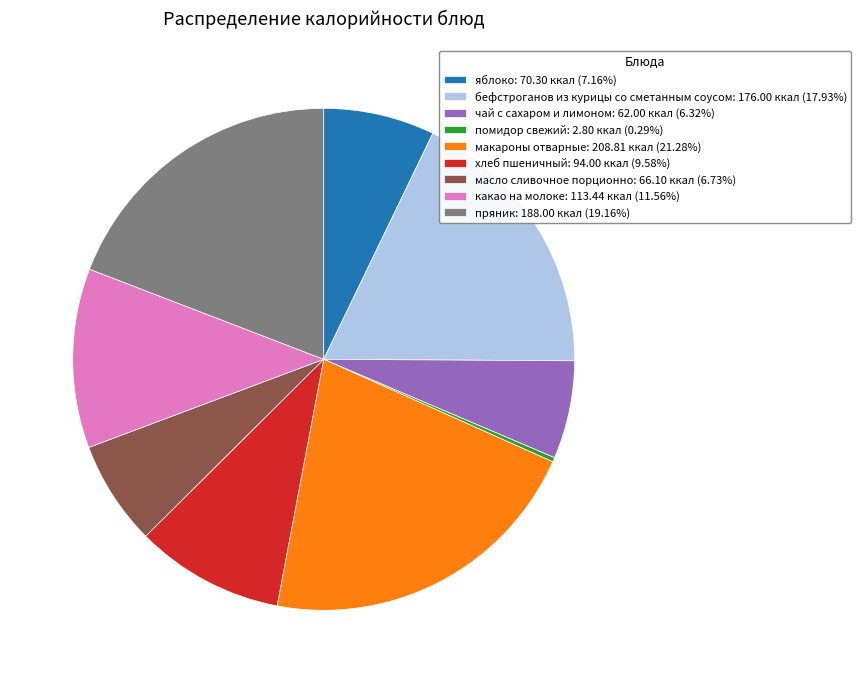

True or false: масло сливочное порционно accounts for 7% of the total.

True